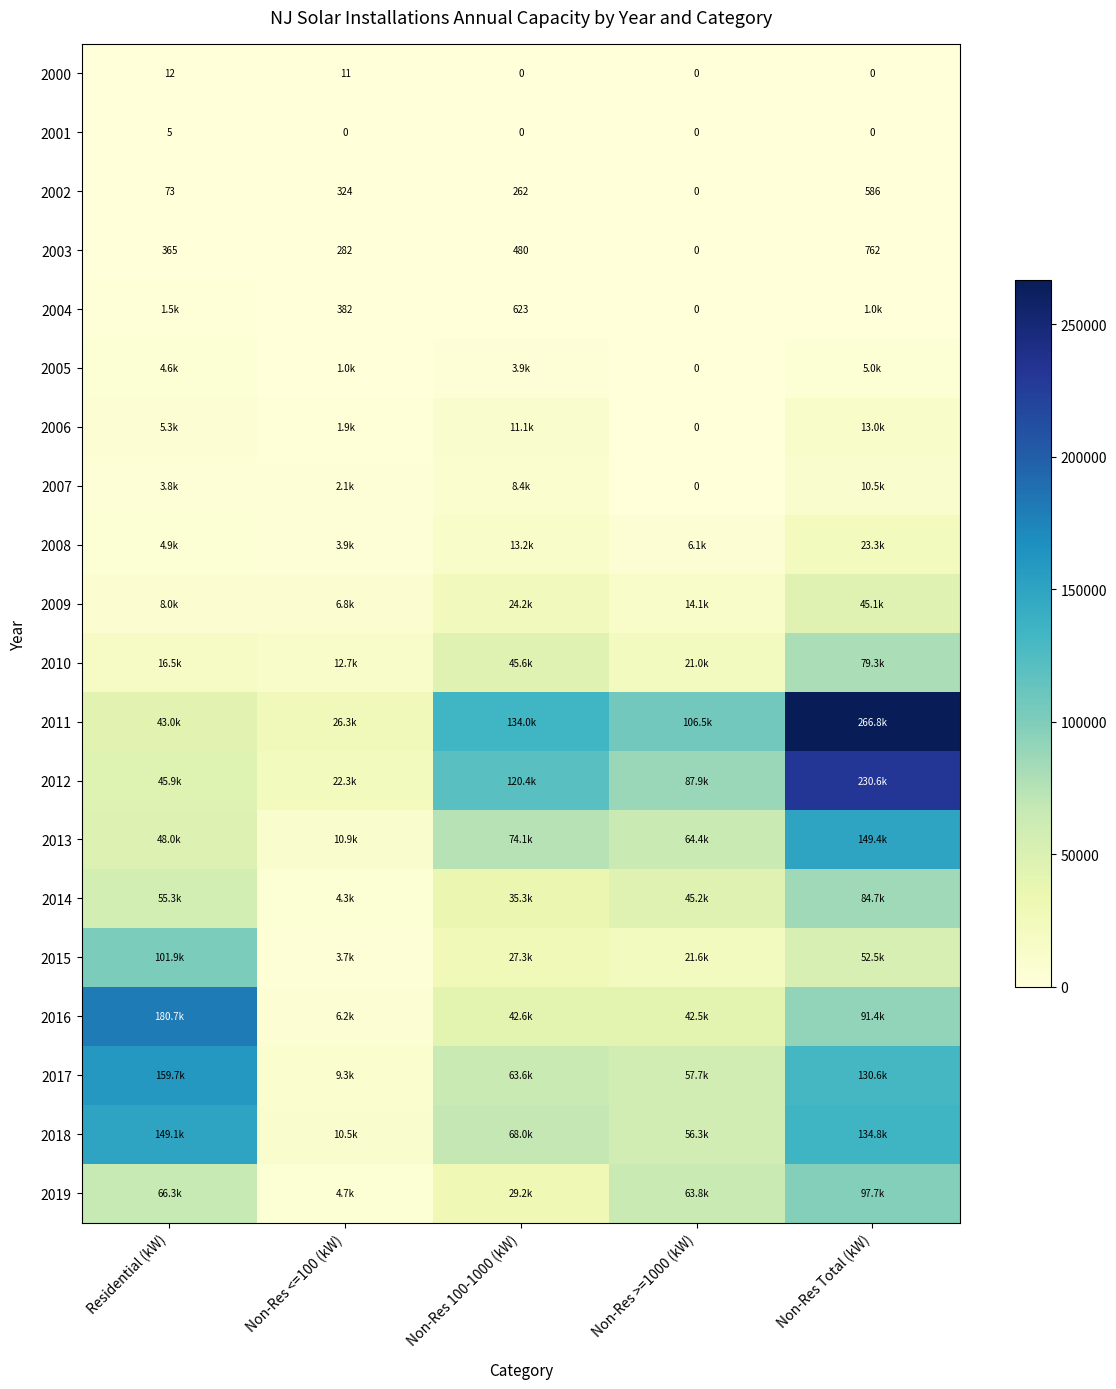

At how many categories does at least one series exceed 48603?

4